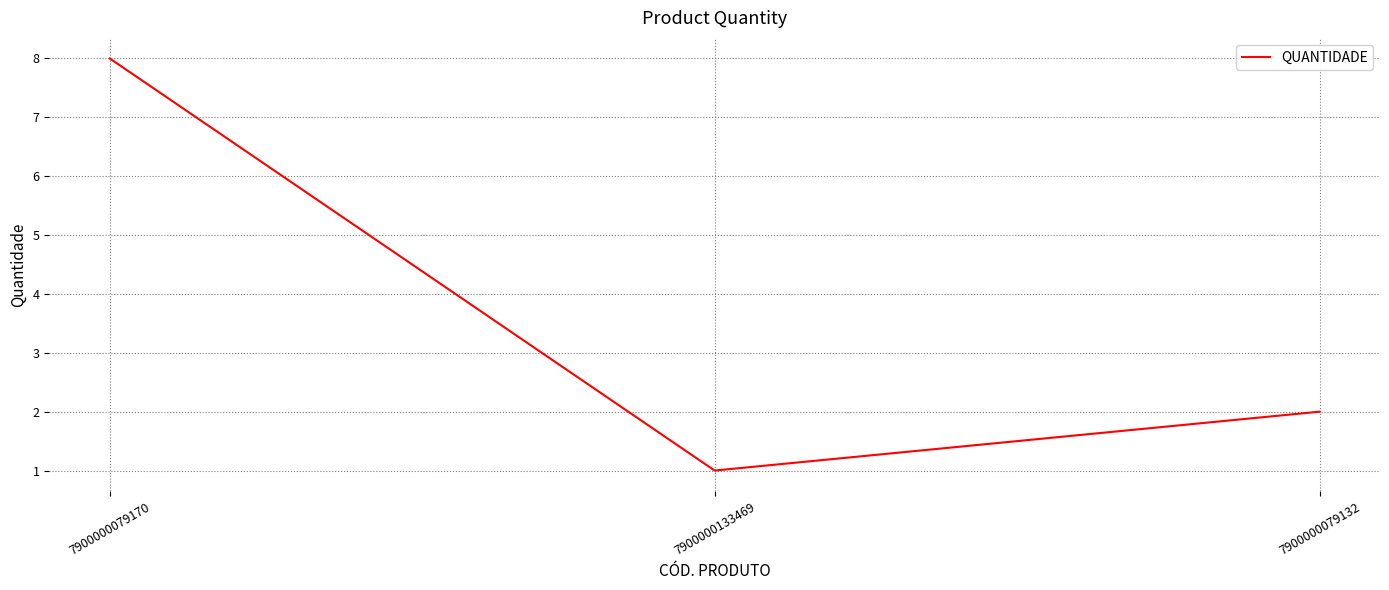

The chart shows a value of 1 at 7900000079132. True or false?

False